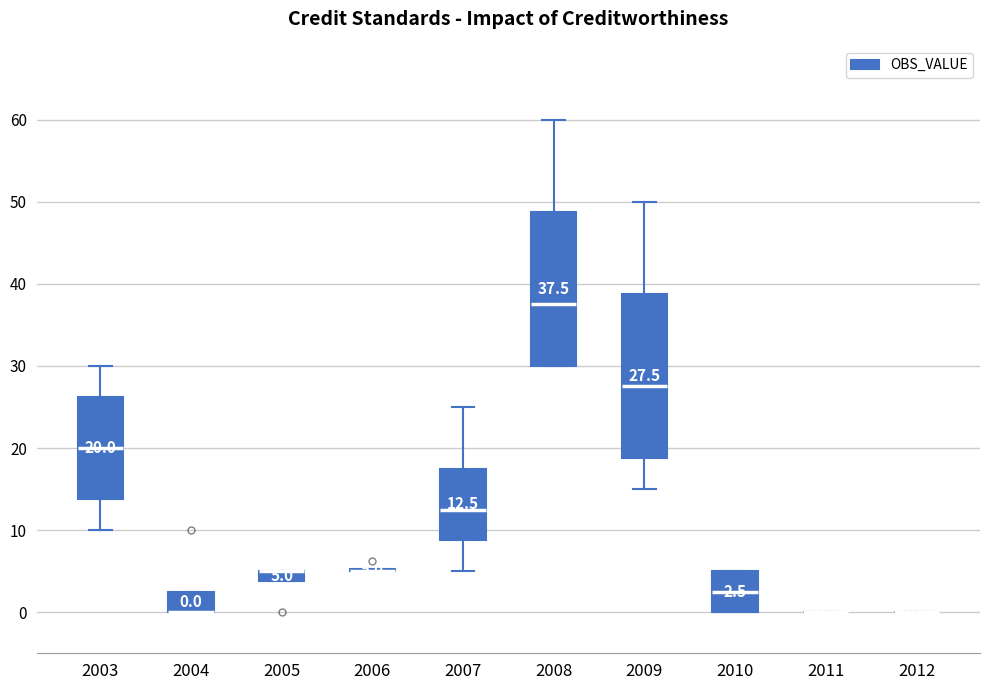

Comparing the boxes themselves (not the whiskers), which one is the tallest?

2009